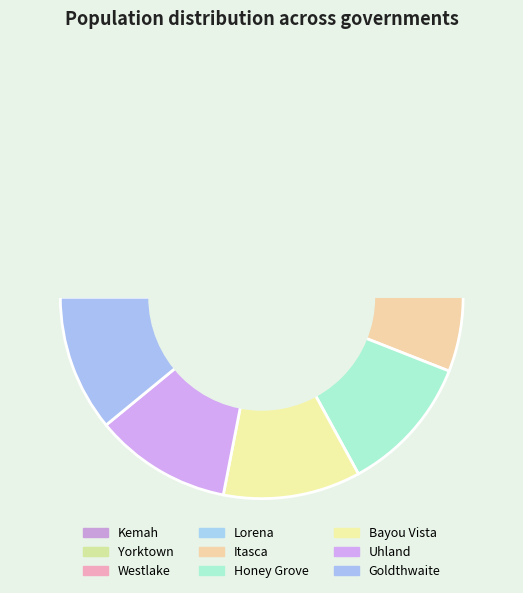

What is the smallest slice in the pie chart?

Goldthwaite